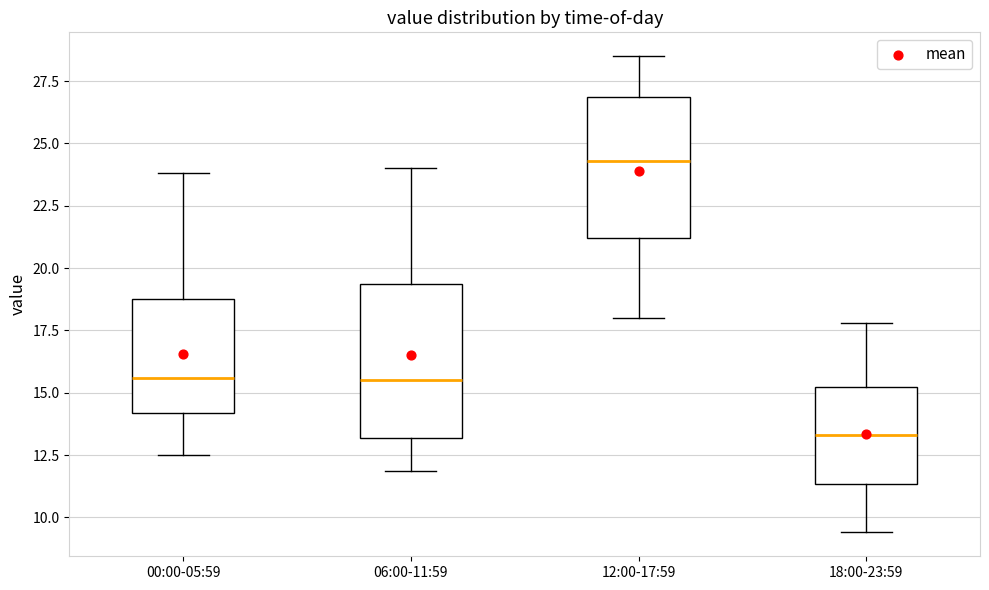

Reading left to right, transcribe this box plot: for each box, give where its median line is, the range the box spans, and where its two whiskers end, as read against the y-axis. The values are not printed on the chart, so give them approximately, as read against the axis.

00:00-05:59: median 15.5, box 14.0 to 19.0, whiskers 12.5 to 24.0
06:00-11:59: median 15.5, box 13.0 to 19.5, whiskers 12.0 to 24.0
12:00-17:59: median 24.5, box 21.0 to 27.0, whiskers 18.0 to 28.5
18:00-23:59: median 13.5, box 11.5 to 15.5, whiskers 9.5 to 18.0